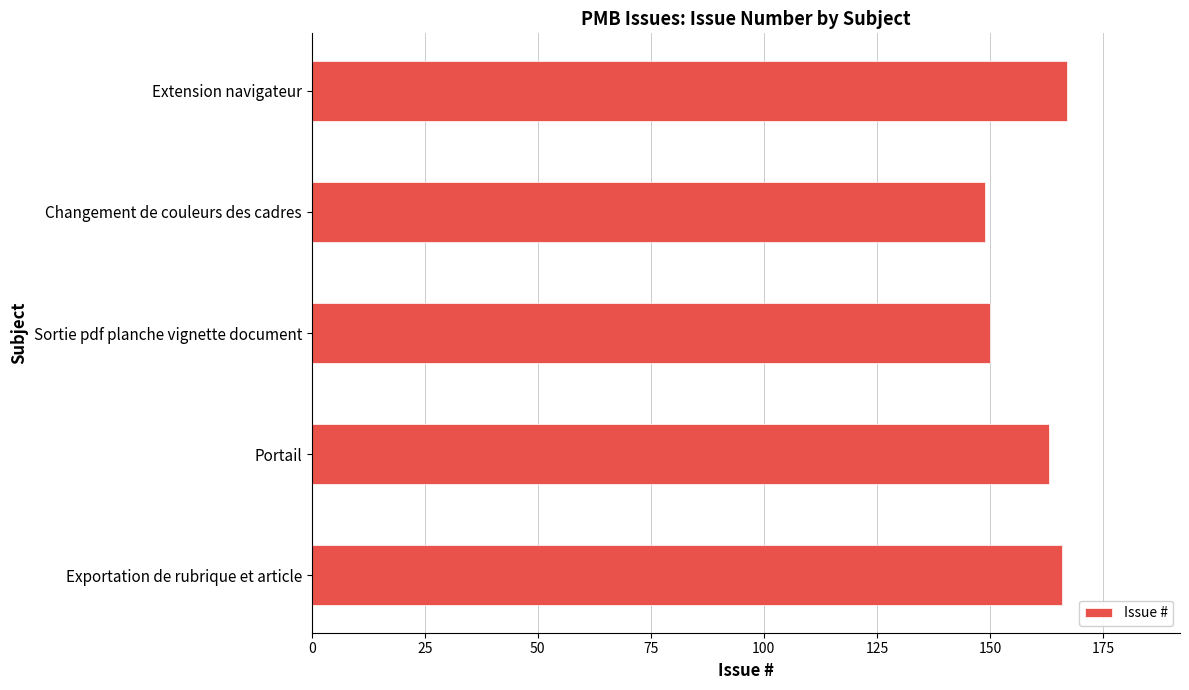

Are the bars horizontal?

Yes